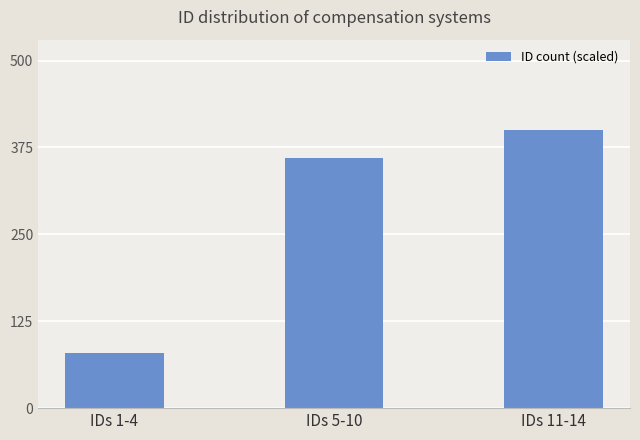

At which label is the value closest to 240?

IDs 5-10